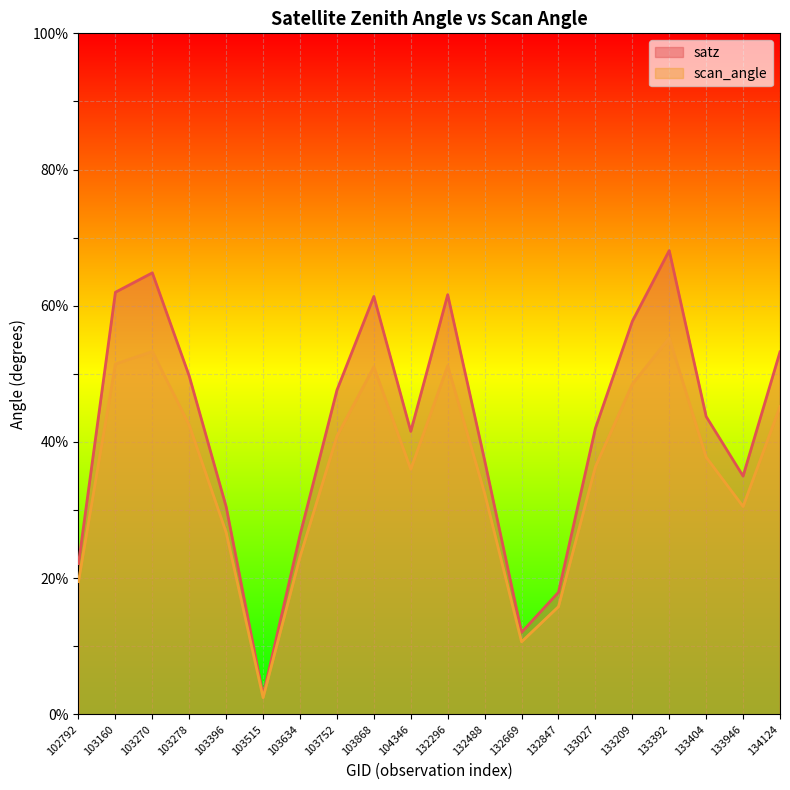

Which has a higher value, 103515 or 134124?

134124